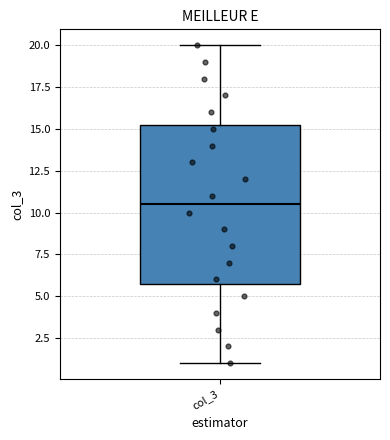

Transcribe this box plot: give where the median line is, the range the box spans, and where the two whiskers end, as read against the y-axis. The values are not printed on the chart, so give them approximately, as read against the axis.

median 10.5, box 6.0 to 15.5, whiskers 1.0 to 20.0